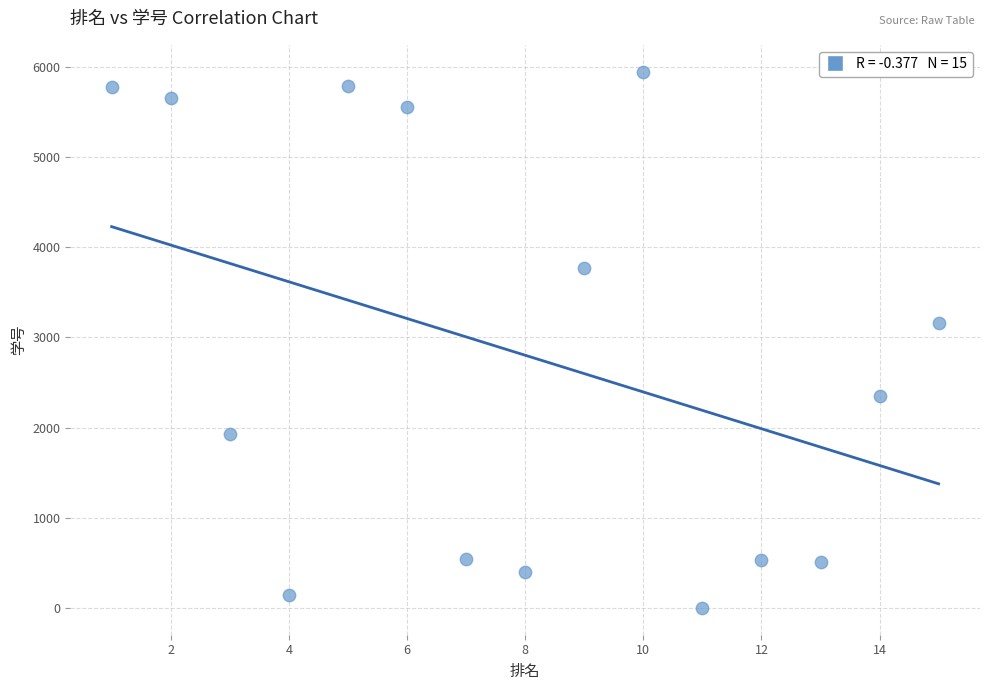

What is the range of Y values (max minus min)?

5948